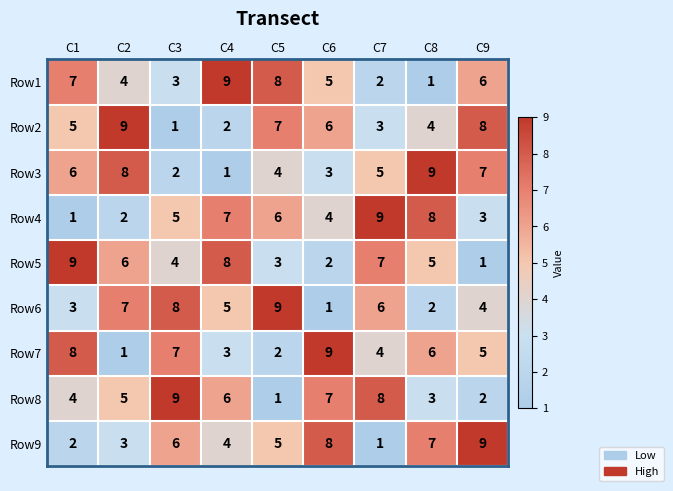

What is the difference between the second highest and minimum values in the Row9 series?

7